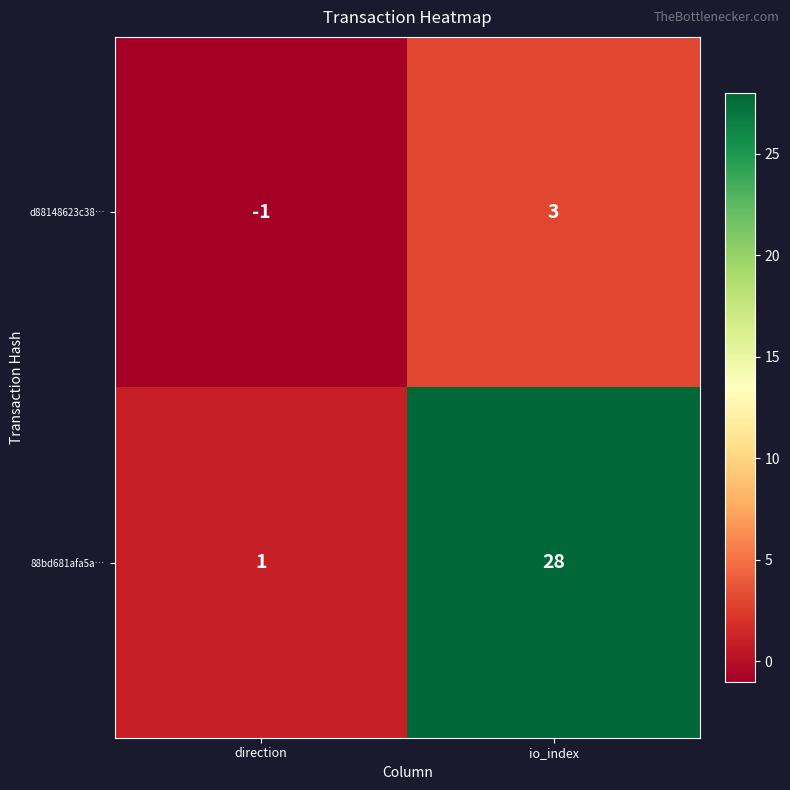

List the series in order of their overall mean, lowest first.

d88148623c38…, 88bd681afa5a…